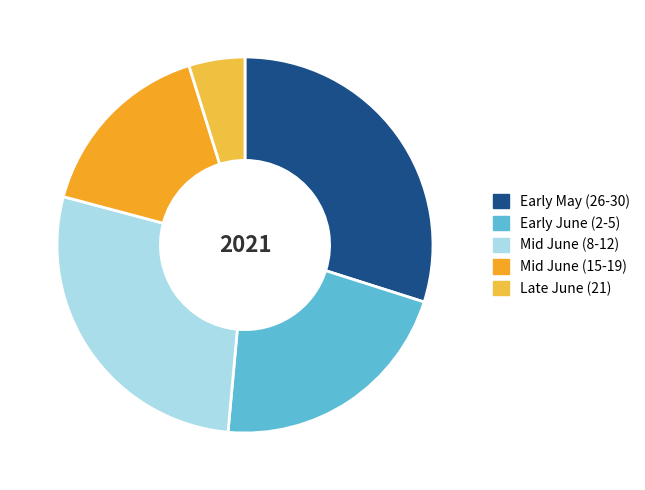

Is there a majority slice in this chart?

No